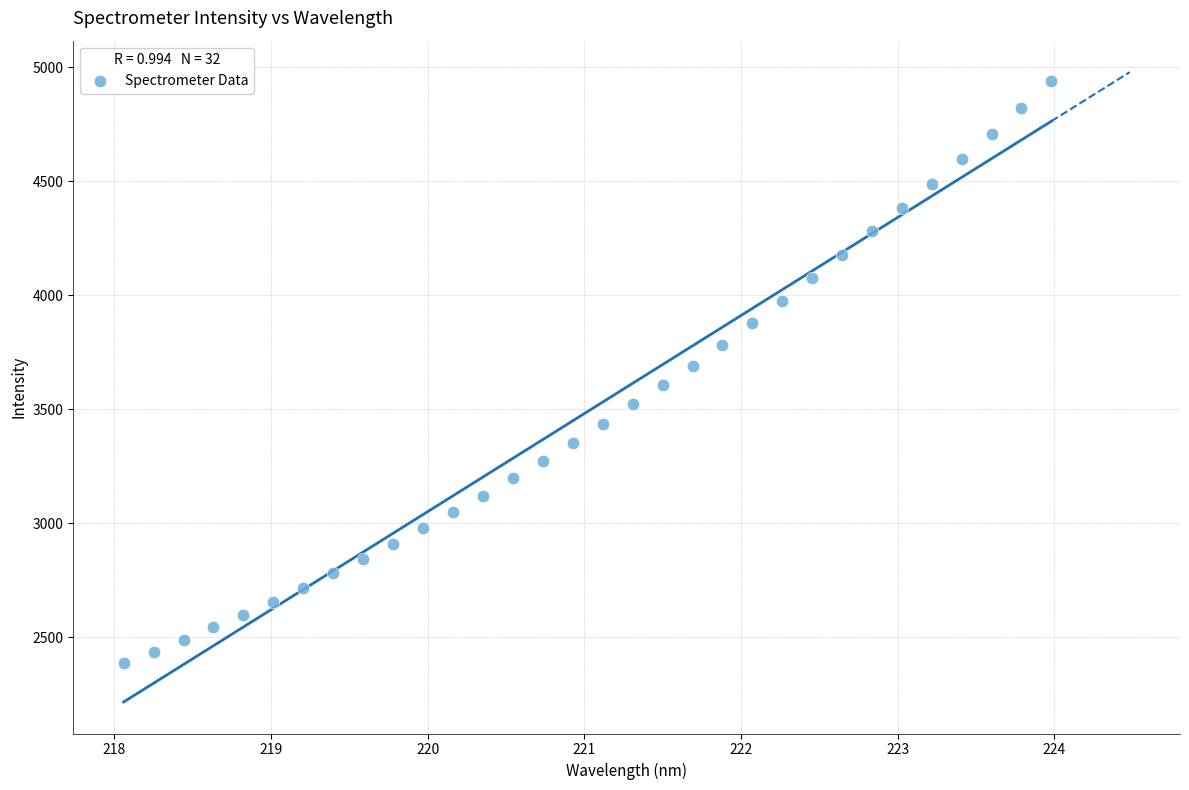

What is the range of X values (max minus min)?

5.9